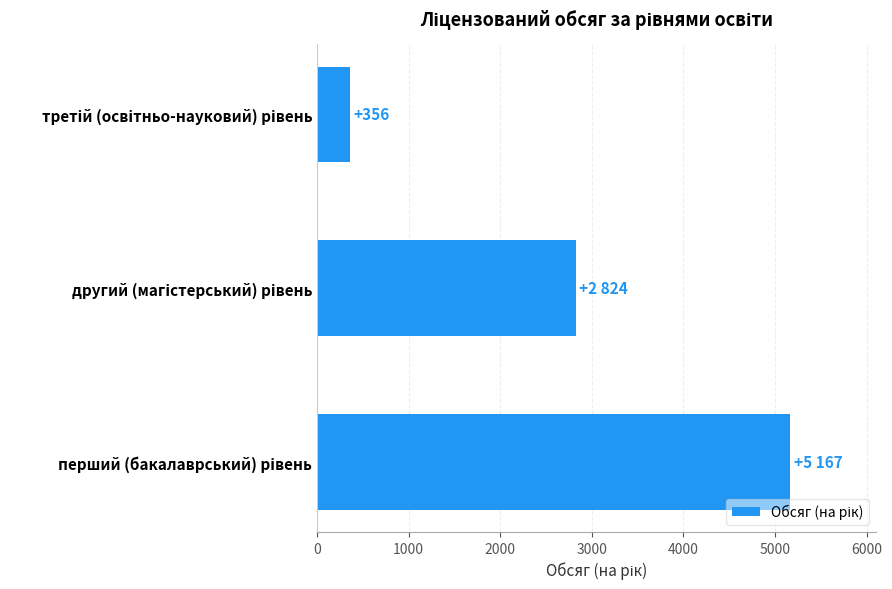

What is the maximum value shown in the chart?

5167